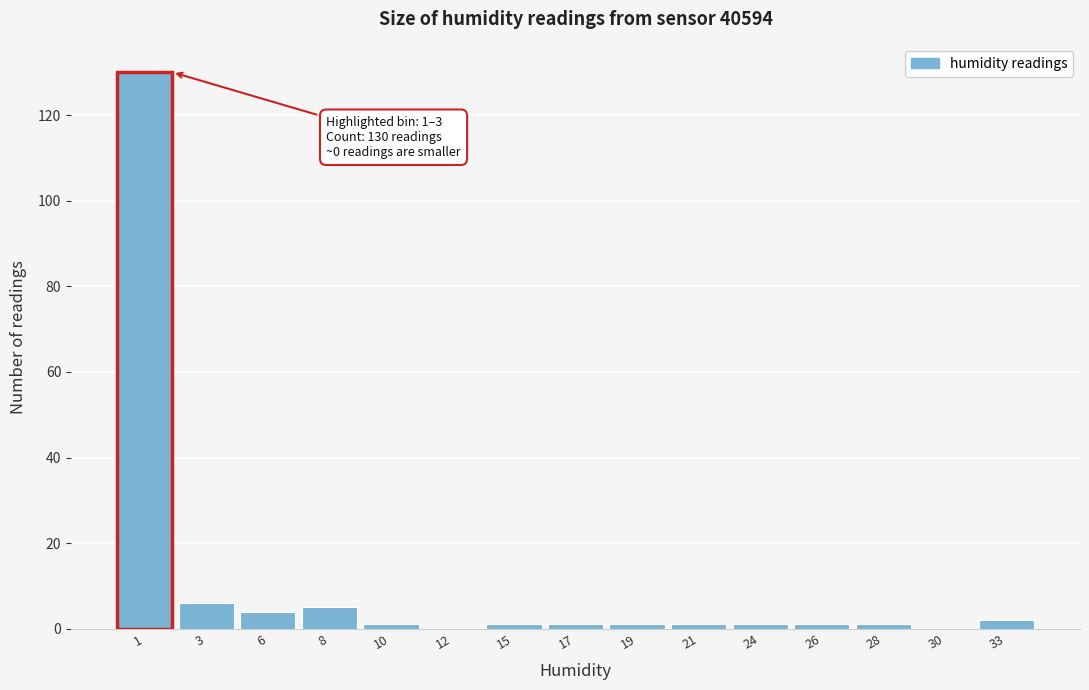

Reading right to left, list all the values displayed in this chart.

33=2	30=0	28=1	26=1	24=1	21=1	19=1	17=1	15=1	12=0	10=1	8=5	6=4	3=6	1=130